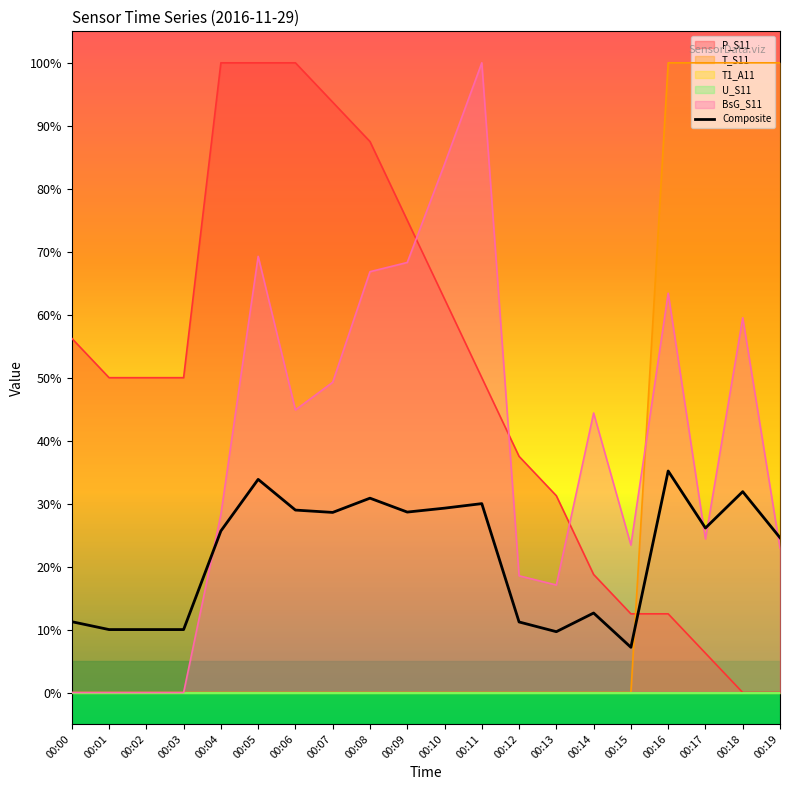

Where is the data nearest to the value 21?

00:19